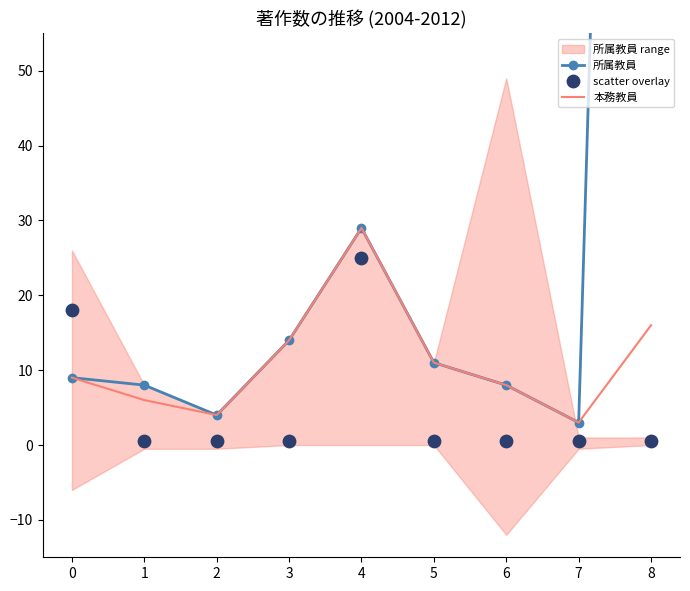

The 本務教員 series shows 16 at 8. True or false?

True